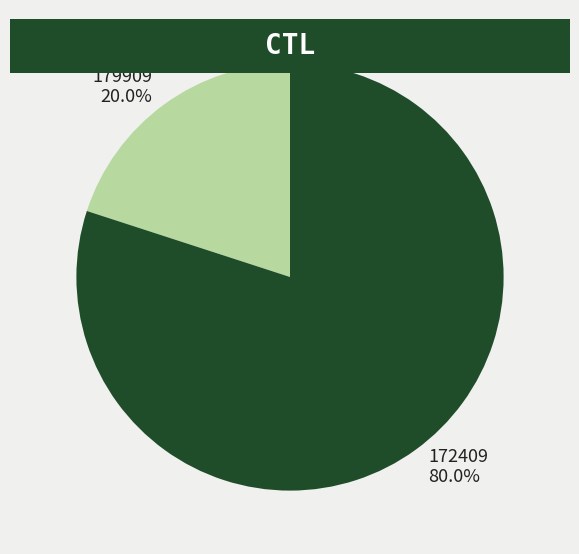

Combined, do 172409 and 179909 account for over 50%?

Yes